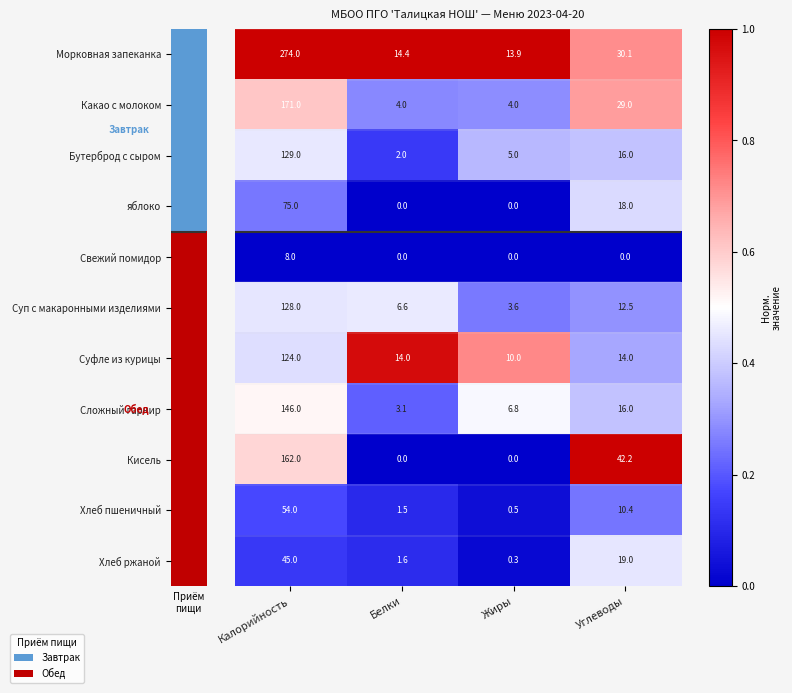

What is the difference between the highest and lowest values at Белки?

14.4